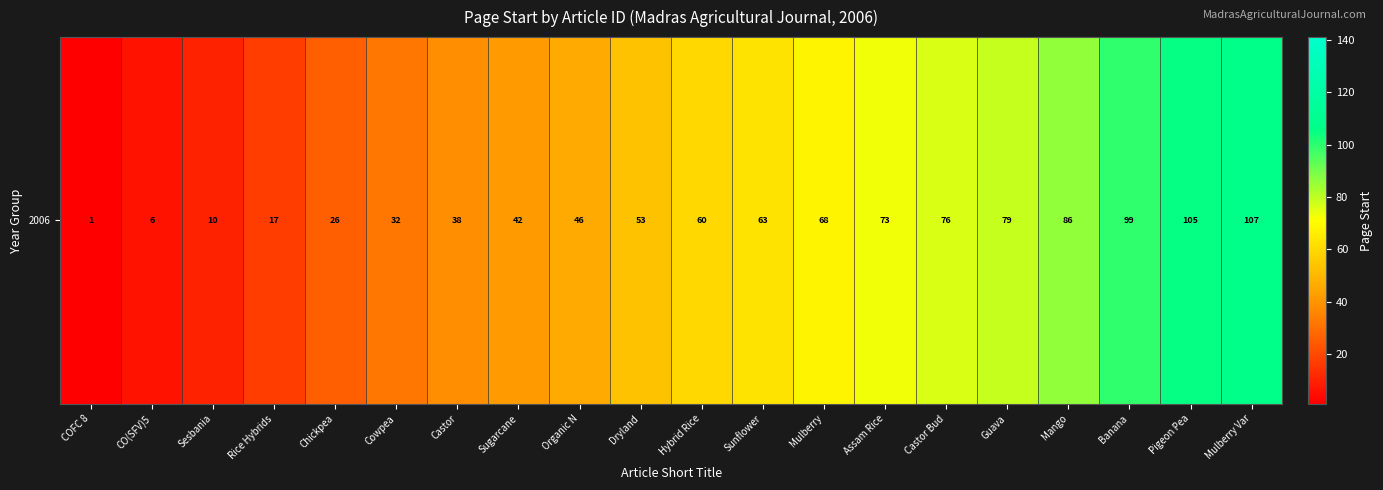

List the labels in order of value, smallest first.

COFC 8, CO(SFV)5, Sesbania, Rice Hybrids, Chickpea, Cowpea, Castor, Sugarcane, Organic N, Dryland, Hybrid Rice, Sunflower, Mulberry, Assam Rice, Castor Bud, Guava, Mango, Banana, Pigeon Pea, Mulberry Var